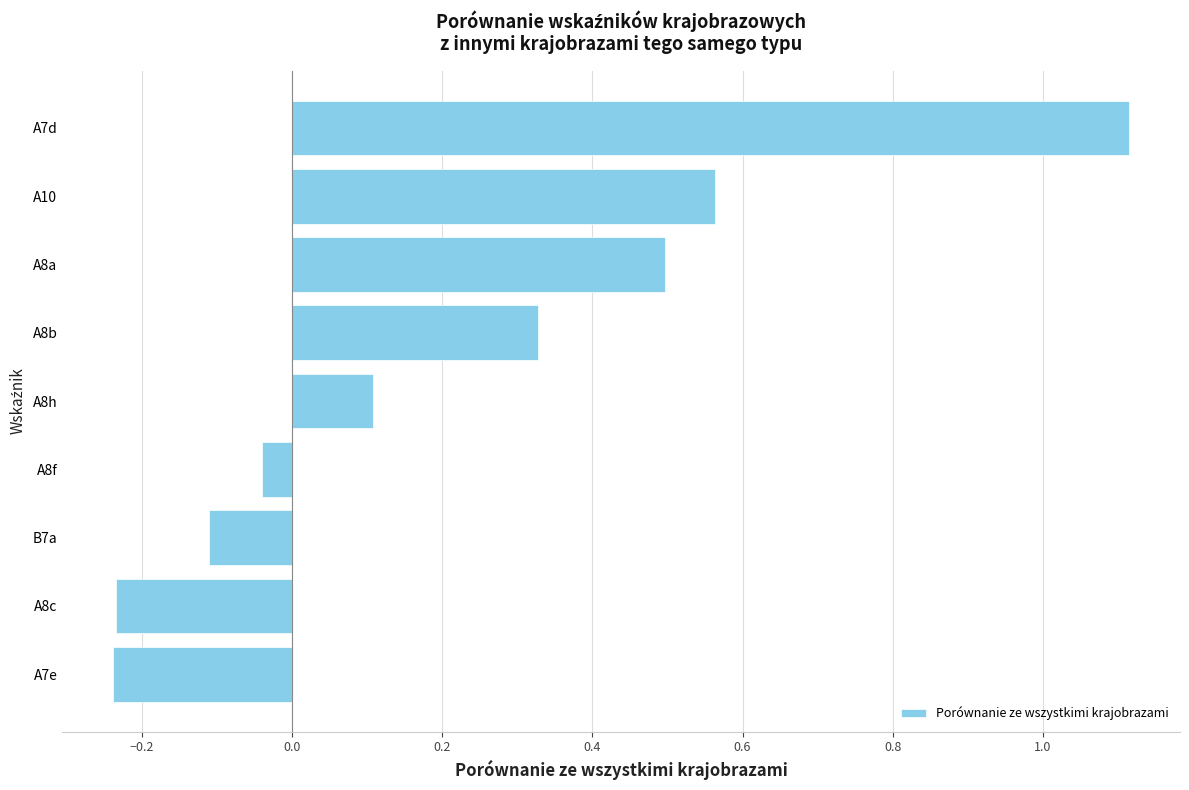

Count the number of categories in the chart.

9